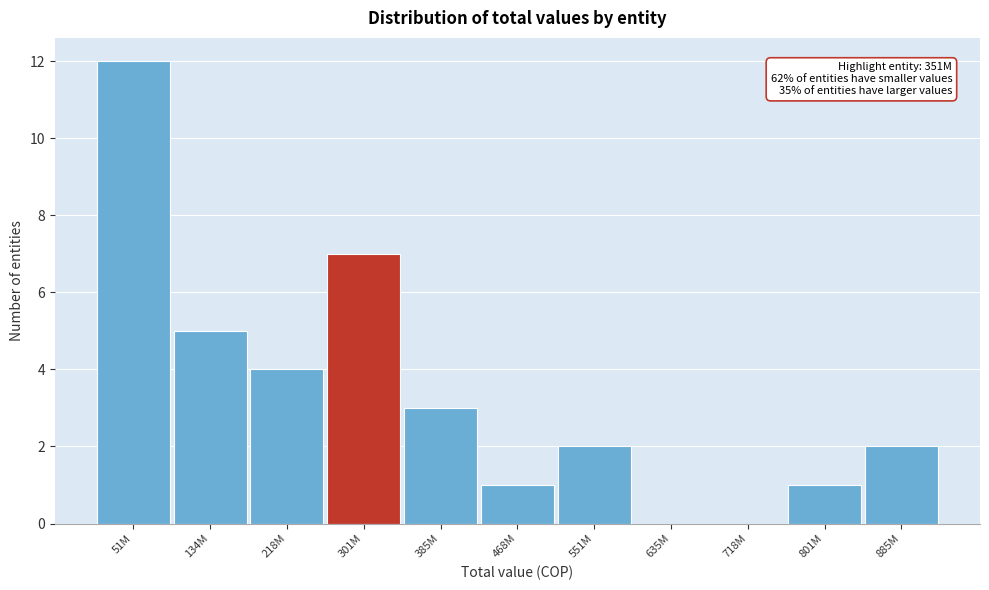

Reading right to left, what are all the values shown in this chart?

885M=2	801M=1	718M=0	635M=0	551M=2	468M=1	385M=3	301M=7	218M=4	134M=5	51M=12